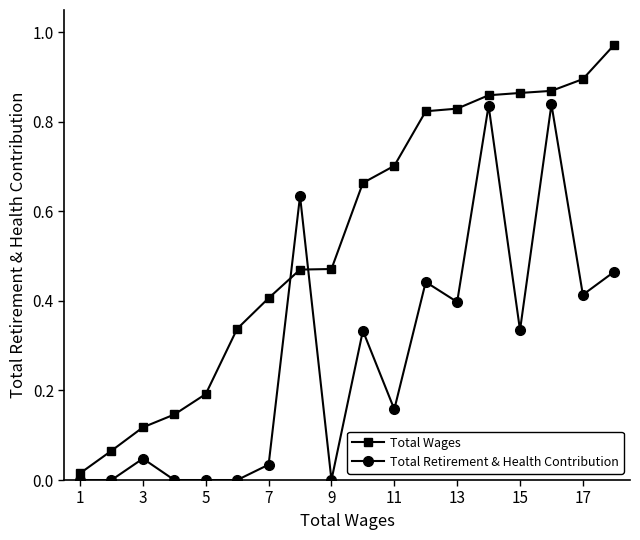

True or false: Total Retirement & Health Contribution has more than 1 points higher than both neighbors.

True